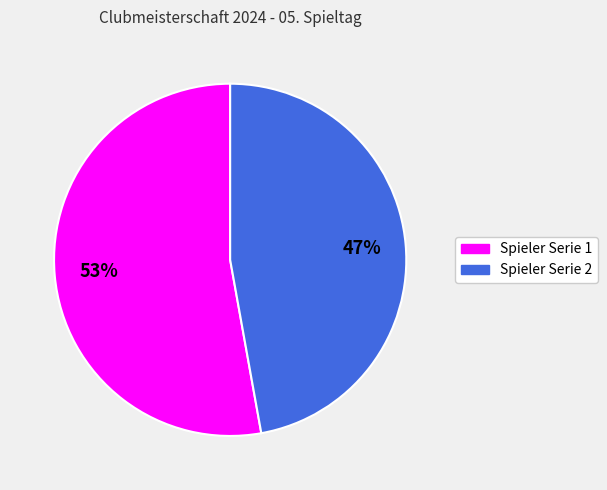

Which category has the biggest portion of the pie?

Spieler Serie 1